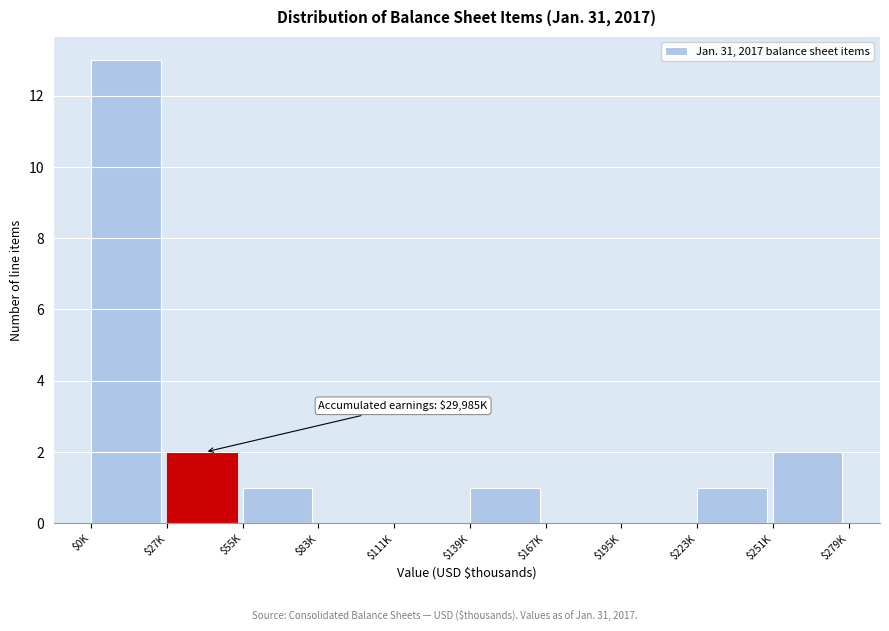

What is the sum of all values?

20